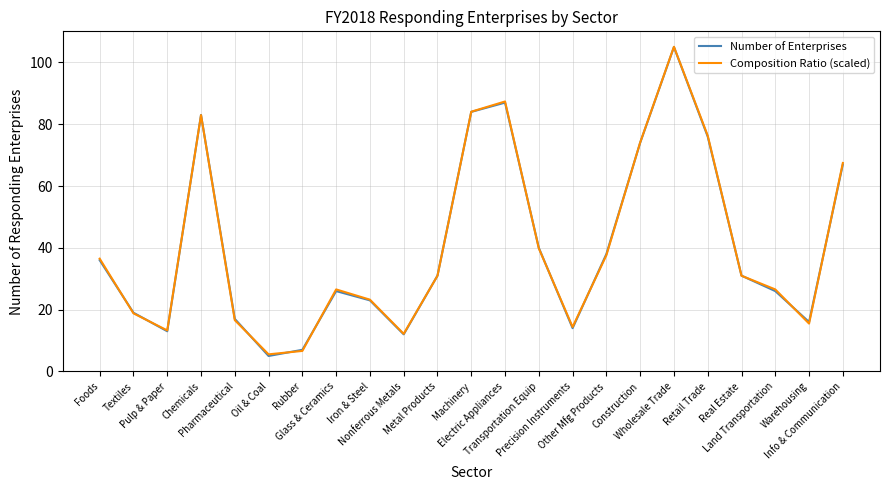

Is this an area chart (filled region under the line)?

No